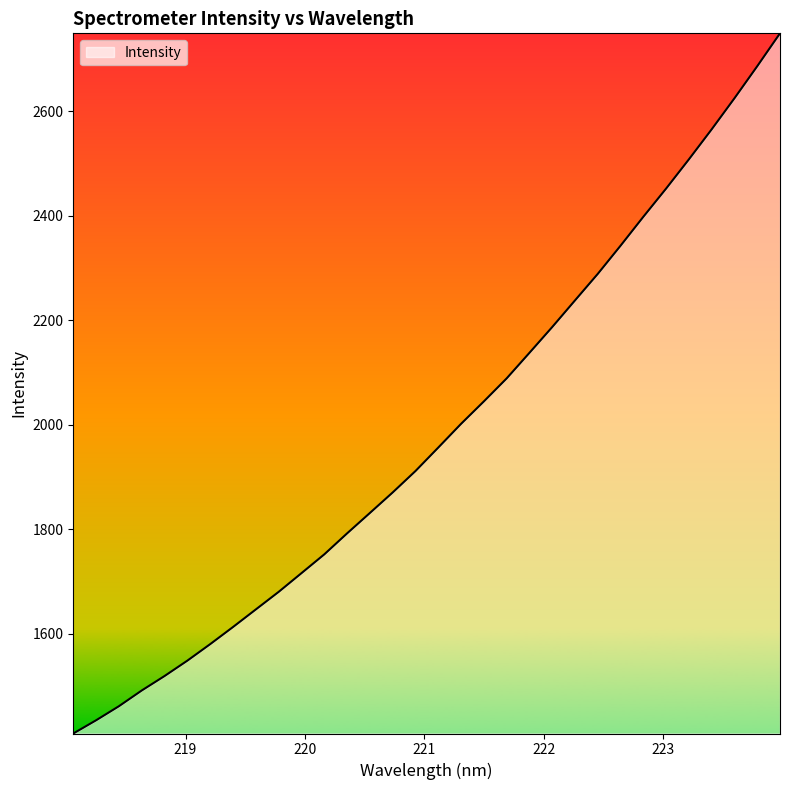

What is the minimum value shown in the chart?

1409.0